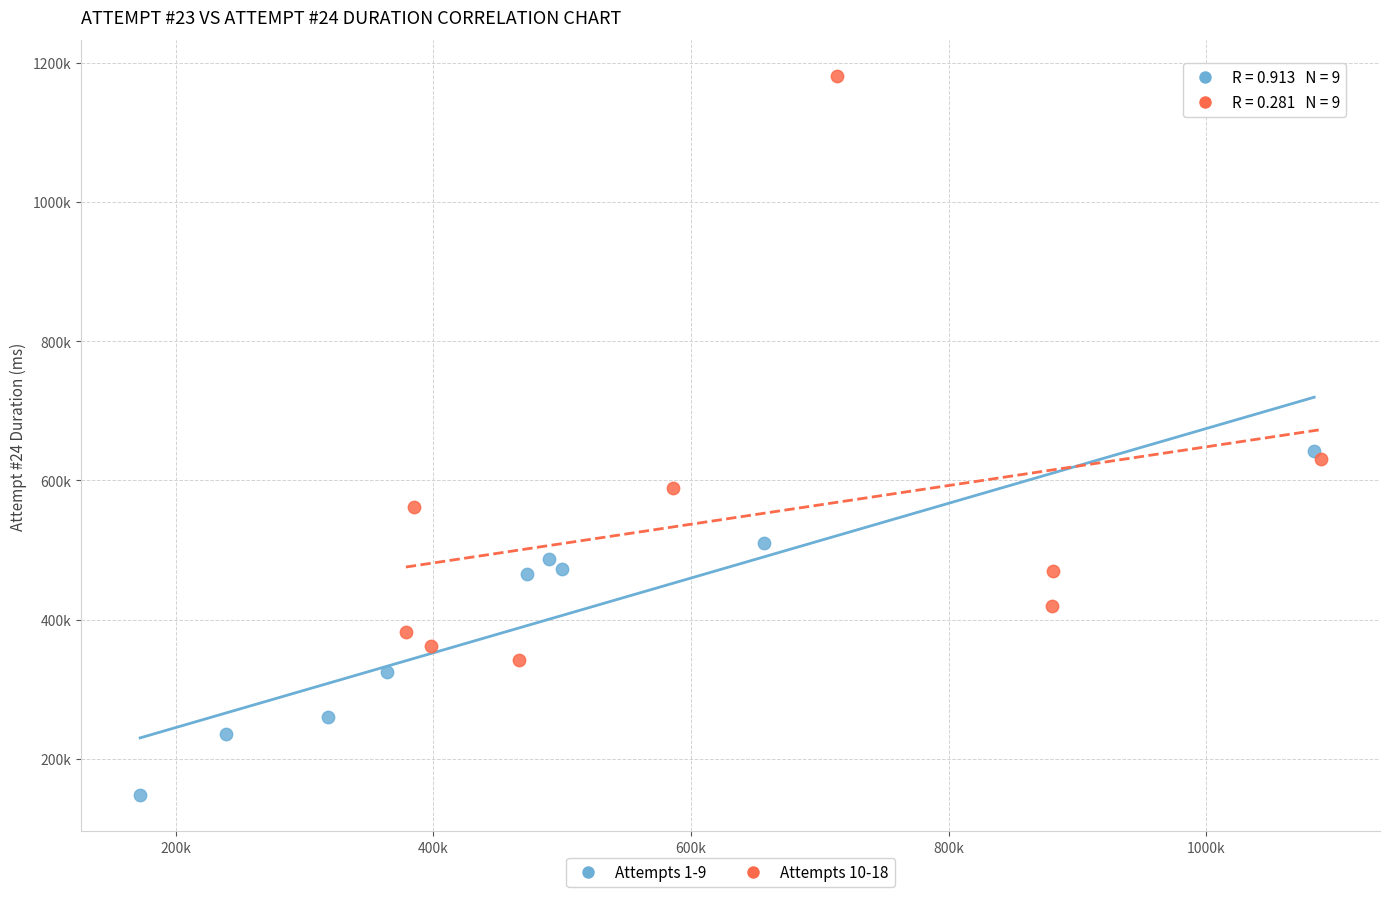

Which series reaches the maximum Y coordinate?

Attempts 10-18